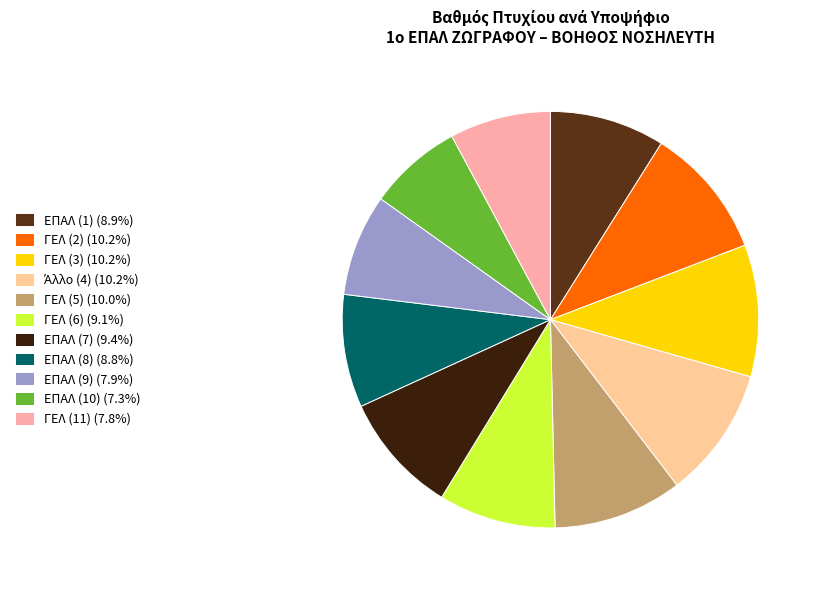

What percentage do ΕΠΑΛ (9) and ΓΕΛ (11) together represent?

15.7%